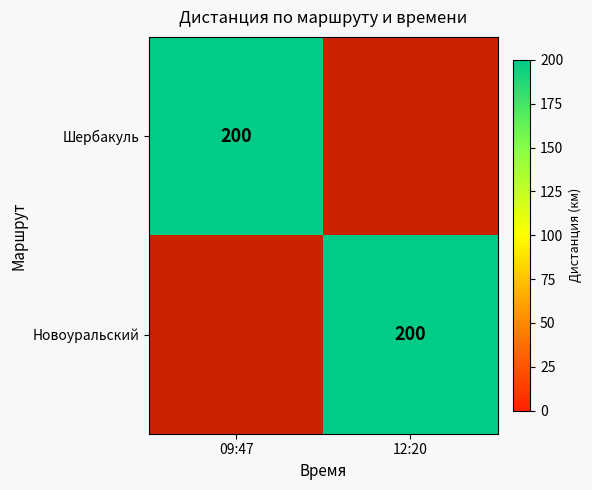

Count the number of categories in the chart.

2